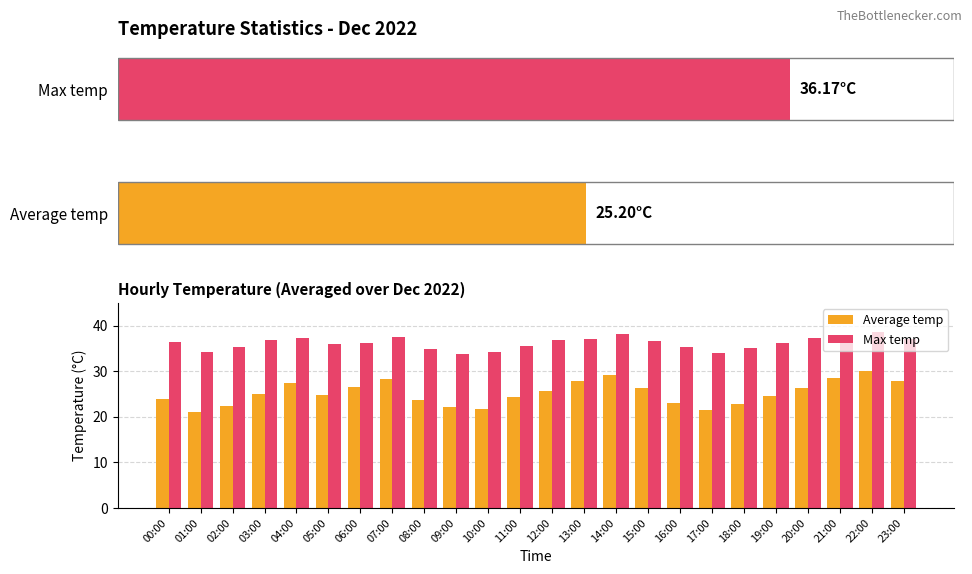

Reading right to left, transcribe all the data shown in this chart.

Average temp: 23:00=27.8	22:00=30.1	21:00=28.5	20:00=26.3	19:00=24.6	18:00=22.8	17:00=21.5	16:00=23.0	15:00=26.4	14:00=29.1	13:00=27.9	12:00=25.7	11:00=24.3	10:00=21.8	09:00=22.1	08:00=23.6	07:00=28.2	06:00=26.5	05:00=24.8	04:00=27.3	03:00=25.1	02:00=22.4	01:00=21.1	00:00=23.9
Max temp: 23:00=37.0	22:00=38.5	21:00=38.0	20:00=37.3	19:00=36.2	18:00=35.1	17:00=34.0	16:00=35.3	15:00=36.7	14:00=38.2	13:00=37.1	12:00=36.9	11:00=35.6	10:00=34.2	09:00=33.8	08:00=34.9	07:00=37.5	06:00=36.1	05:00=35.9	04:00=37.2	03:00=36.8	02:00=35.2	01:00=34.1	00:00=36.5